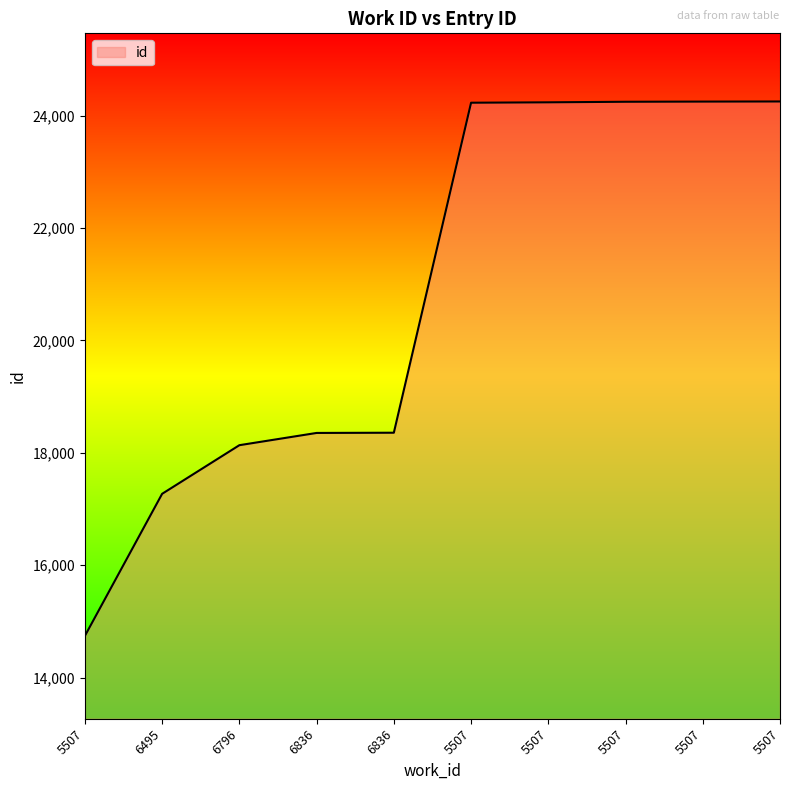

Where is the data nearest to the value 19497?

6836